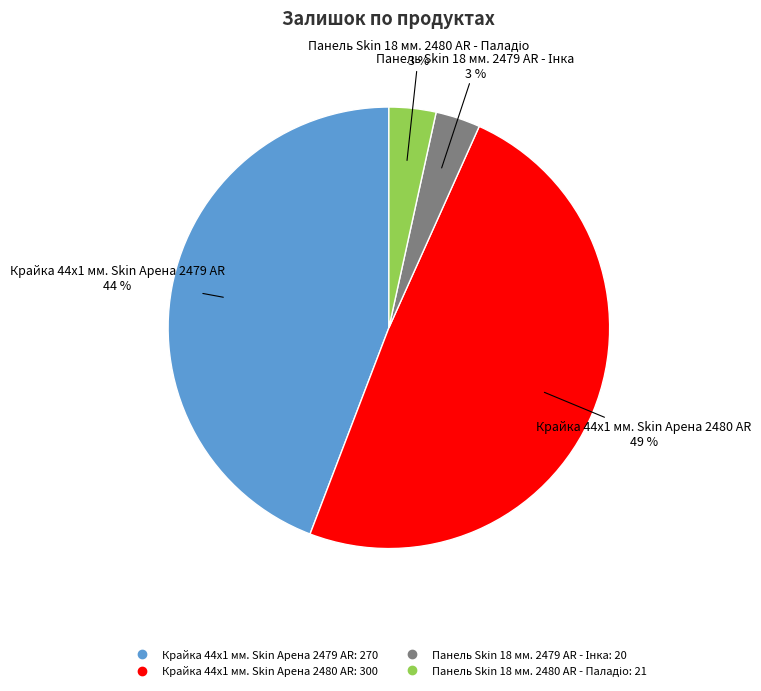

How many segments does this pie chart have?

4